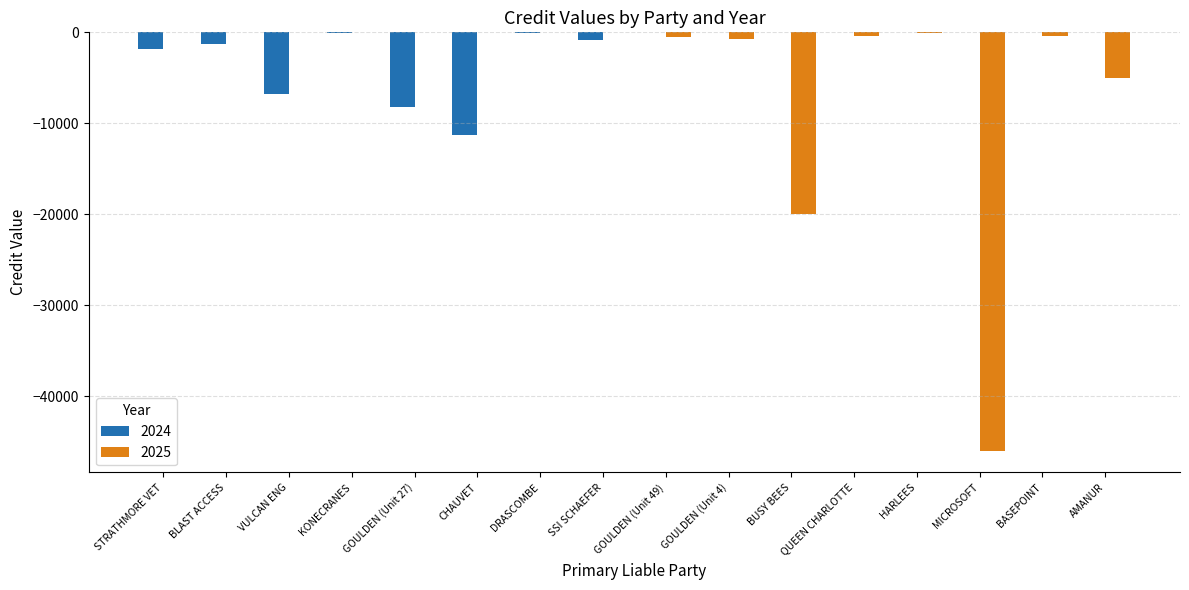

Is it true that 2025 equals -46065.0 at MICROSOFT?

True